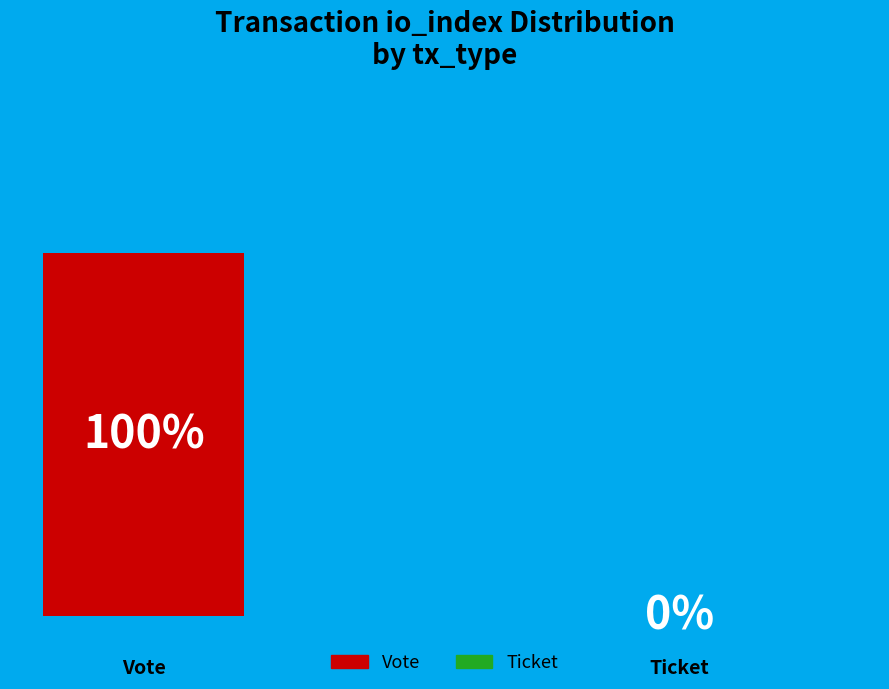

Rank the categories by value from lowest to highest.

Ticket, Vote